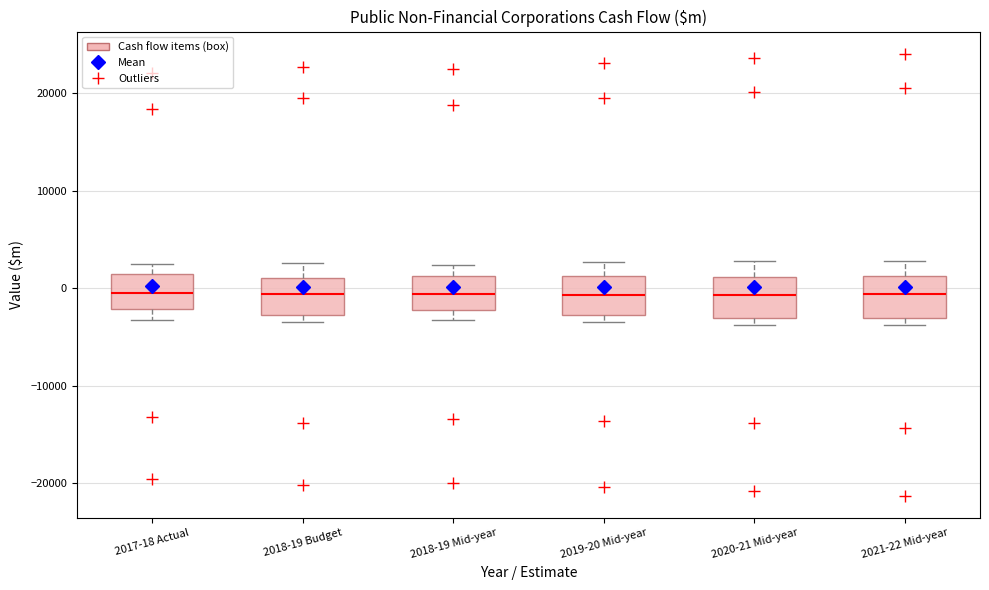

Reading left to right, read every box against the y-axis: the position of its median line, the range the box covers, and the ends of its whiskers. The values are not printed on the chart, so give them approximately, as read against the axis.

2017-18 Actual: median -1000, box -2000 to 1000, whiskers -3000 to 2000
2018-19 Budget: median -1000, box -3000 to 1000, whiskers -3000 (just below the box's lower edge) to 3000
2018-19 Mid-year: median -1000, box -2000 to 1000, whiskers -3000 to 2000
2019-20 Mid-year: median -1000, box -3000 to 1000, whiskers -3000 (just below the box's lower edge) to 3000
2020-21 Mid-year: median -1000, box -3000 to 1000, whiskers -4000 to 3000
2021-22 Mid-year: median -1000, box -3000 to 1000, whiskers -4000 to 3000